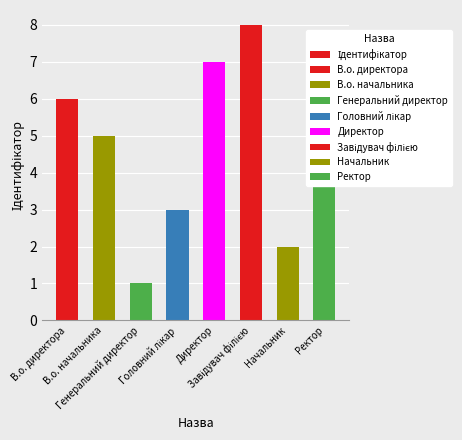

What is the average value?

4